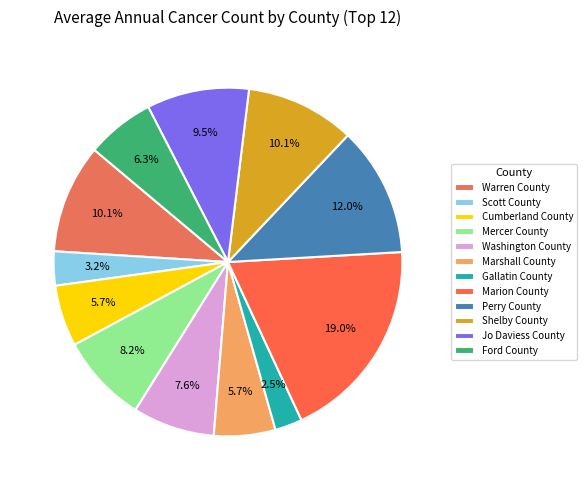

How many segments does this pie chart have?

12